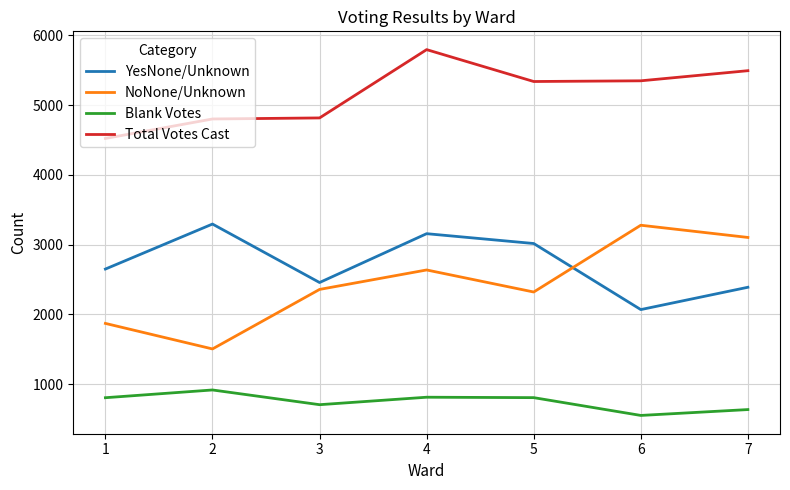

What is the spread (max minus min) of values at 7?

4857